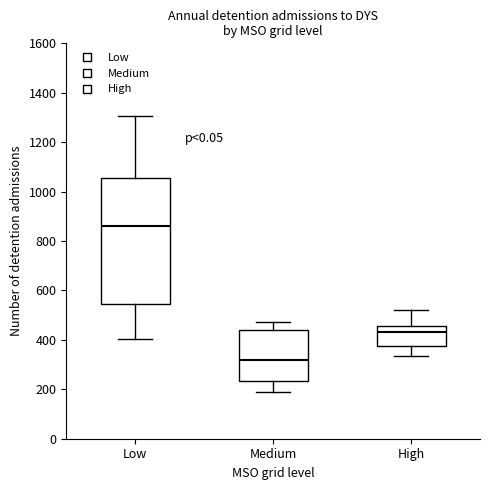

Where is the lower edge of the box for High on the y-axis? The values are not printed on the chart, so give them approximately, as read against the axis.

380